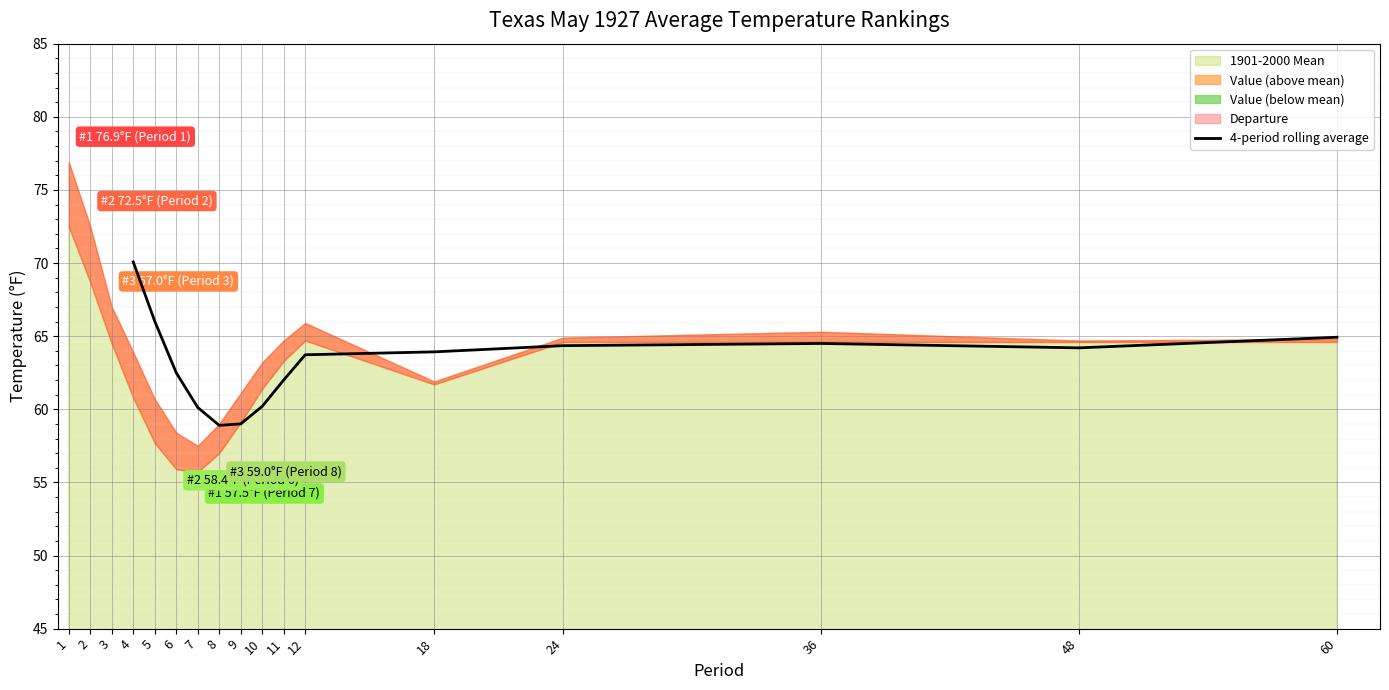

The value of 4-period rolling average at 36 is 64.5. True or false?

True